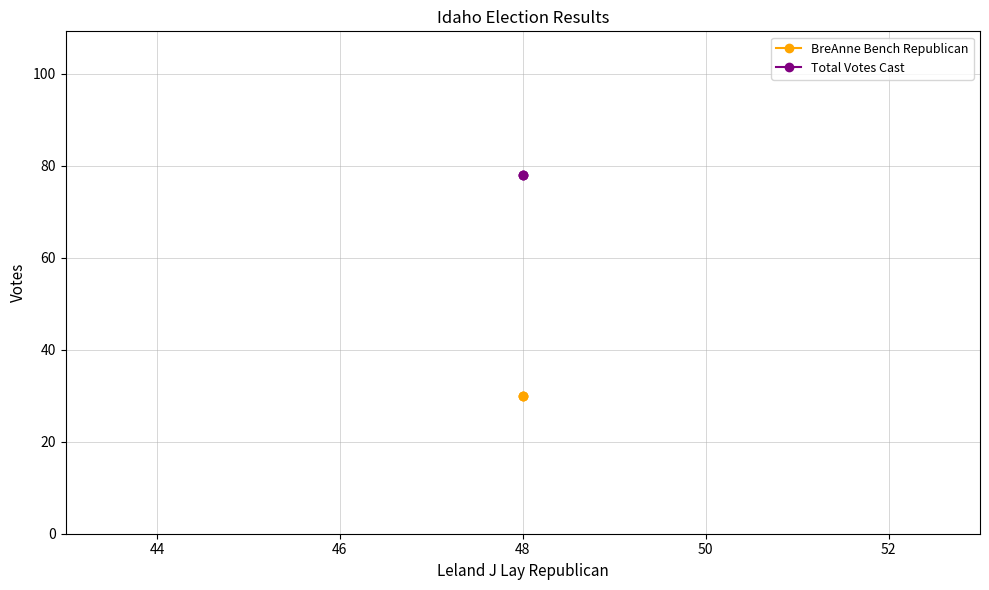

What is the smallest value displayed?

30